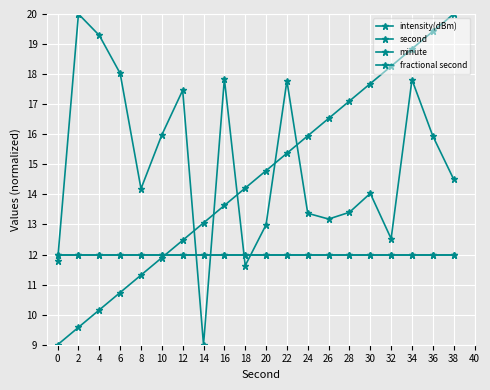

What is the approximate value of second at 32?

18.3